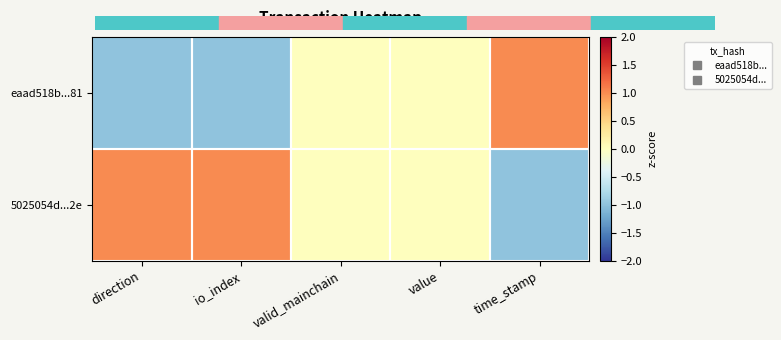

What is the smallest value displayed?

-1